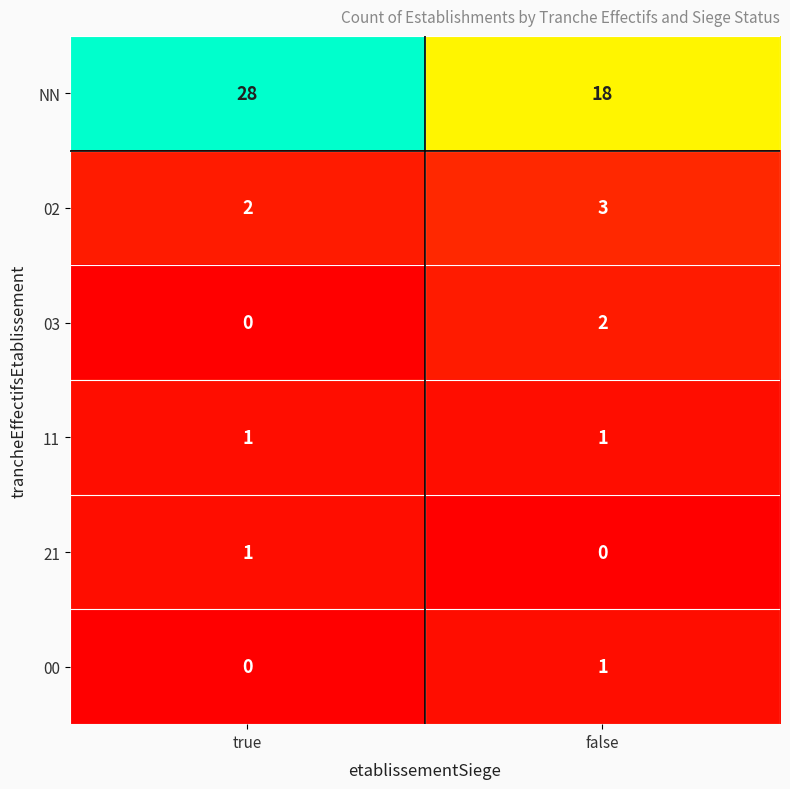

The value of NN at false is 9. True or false?

False